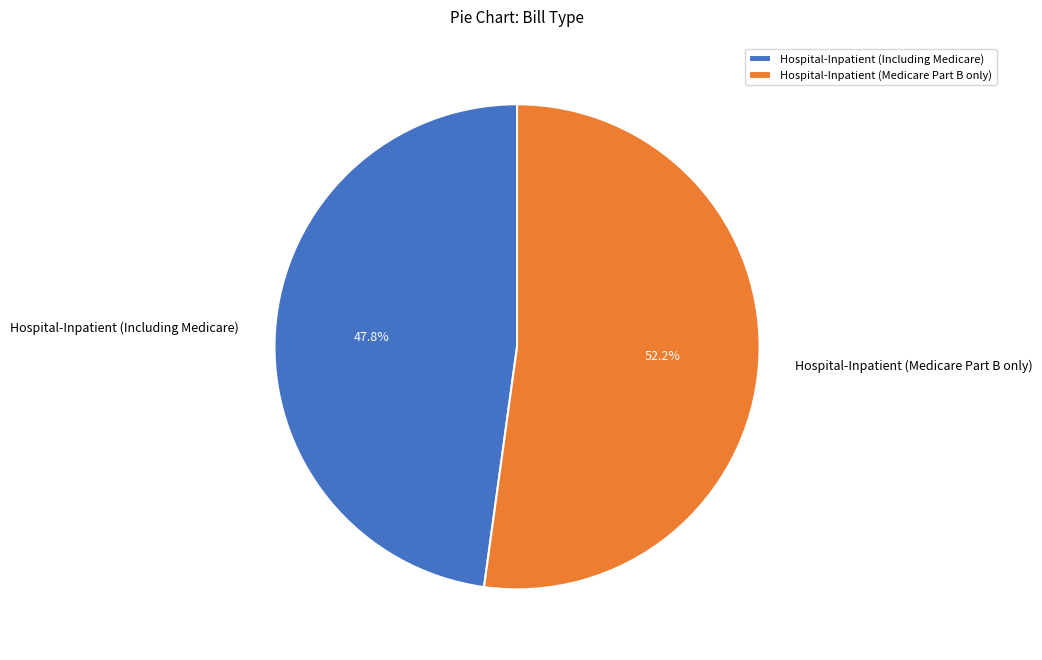

Between Hospital-Inpatient (Including Medicare) and Hospital-Inpatient (Medicare Part B only), which is larger?

Hospital-Inpatient (Medicare Part B only)